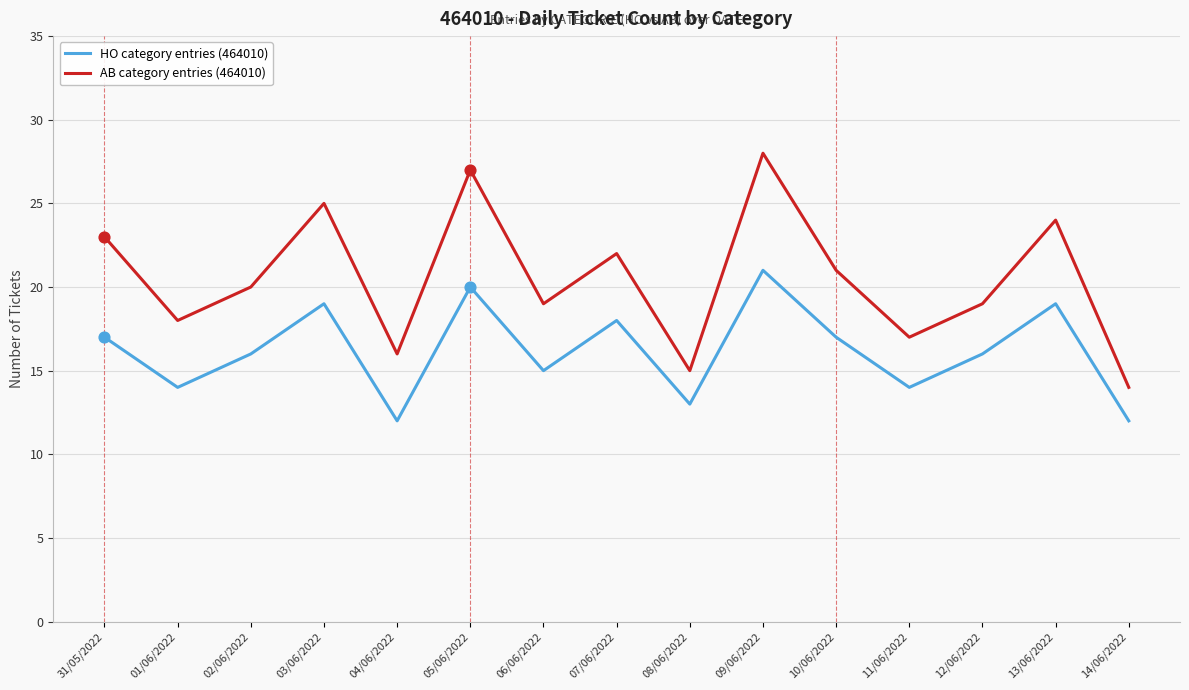

What is the spread (max minus min) of values at 05/06/2022?

7